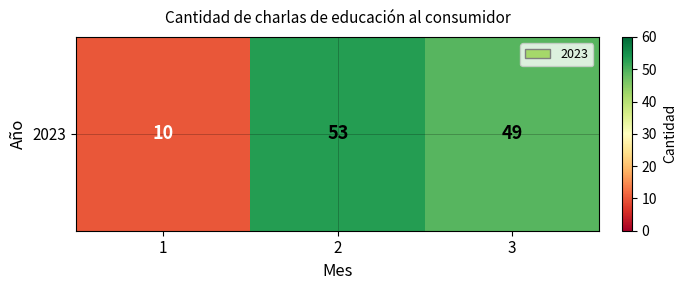

What value does the data have at 3, to the nearest 10?

50